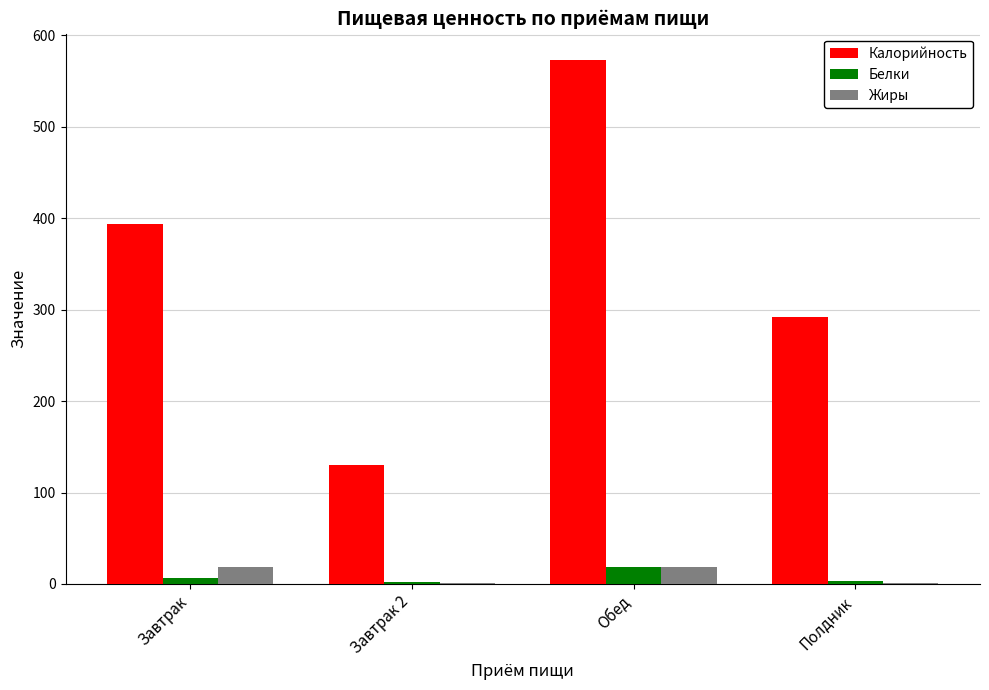

The value of Белки at Завтрак is 7. True or false?

True